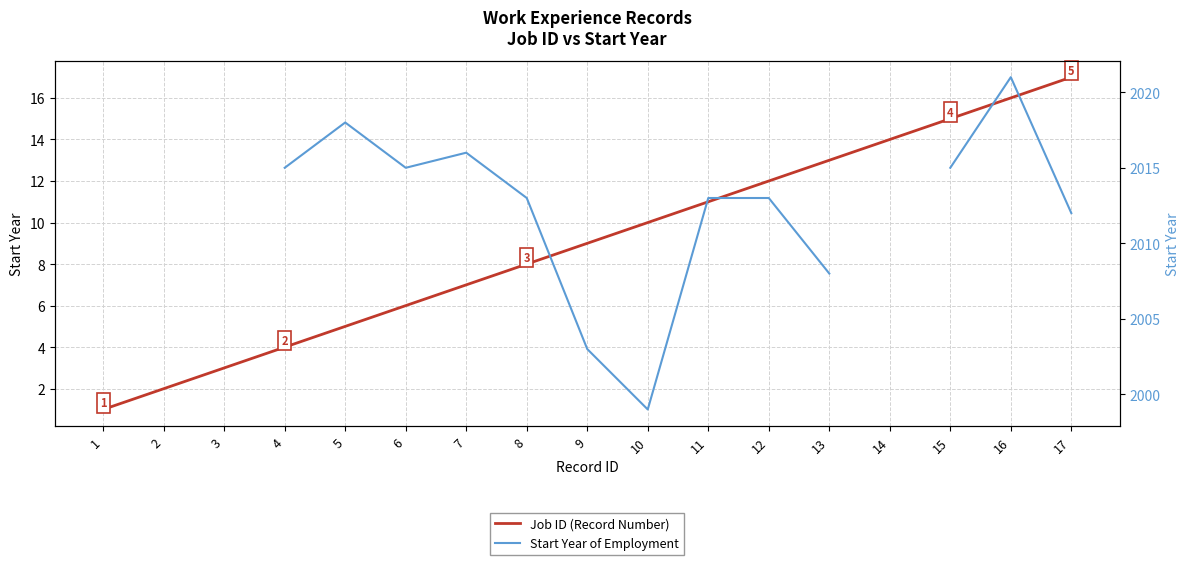

The Job ID (Record Number) series shows 5.4 at 4. True or false?

False